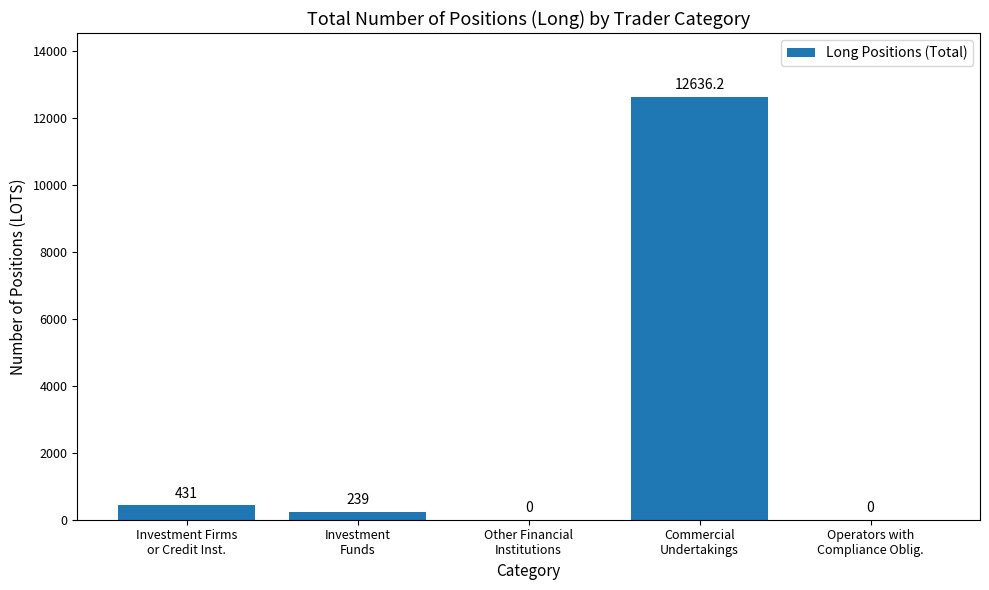

What is the greatest value displayed?

12636.2